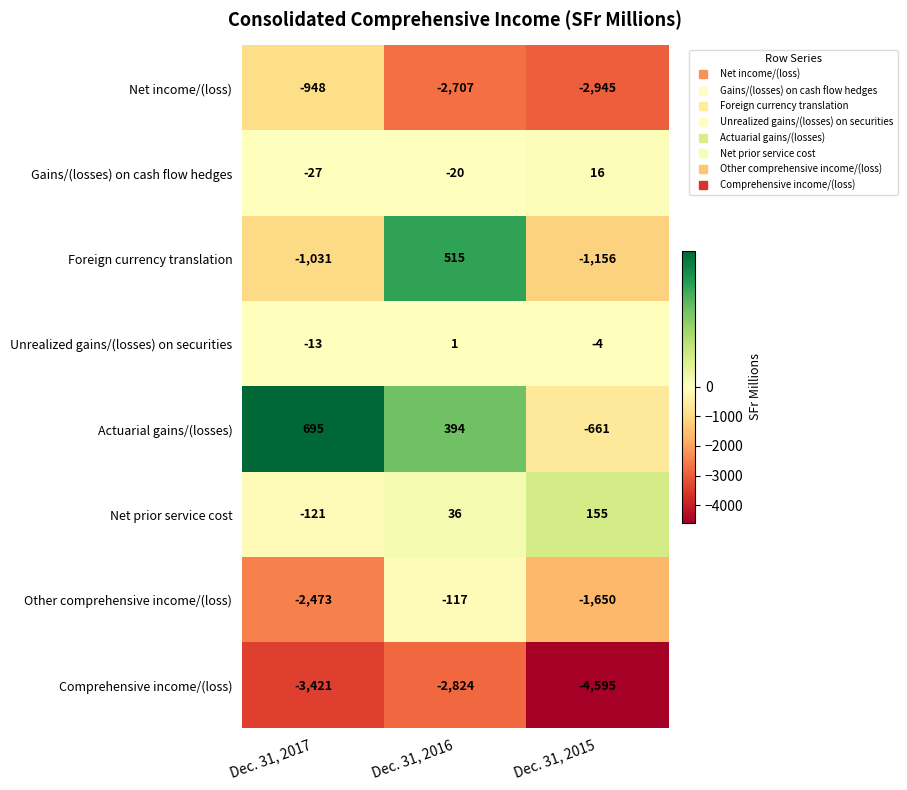

How many data points in Comprehensive income/(loss) are less than -3421?

1